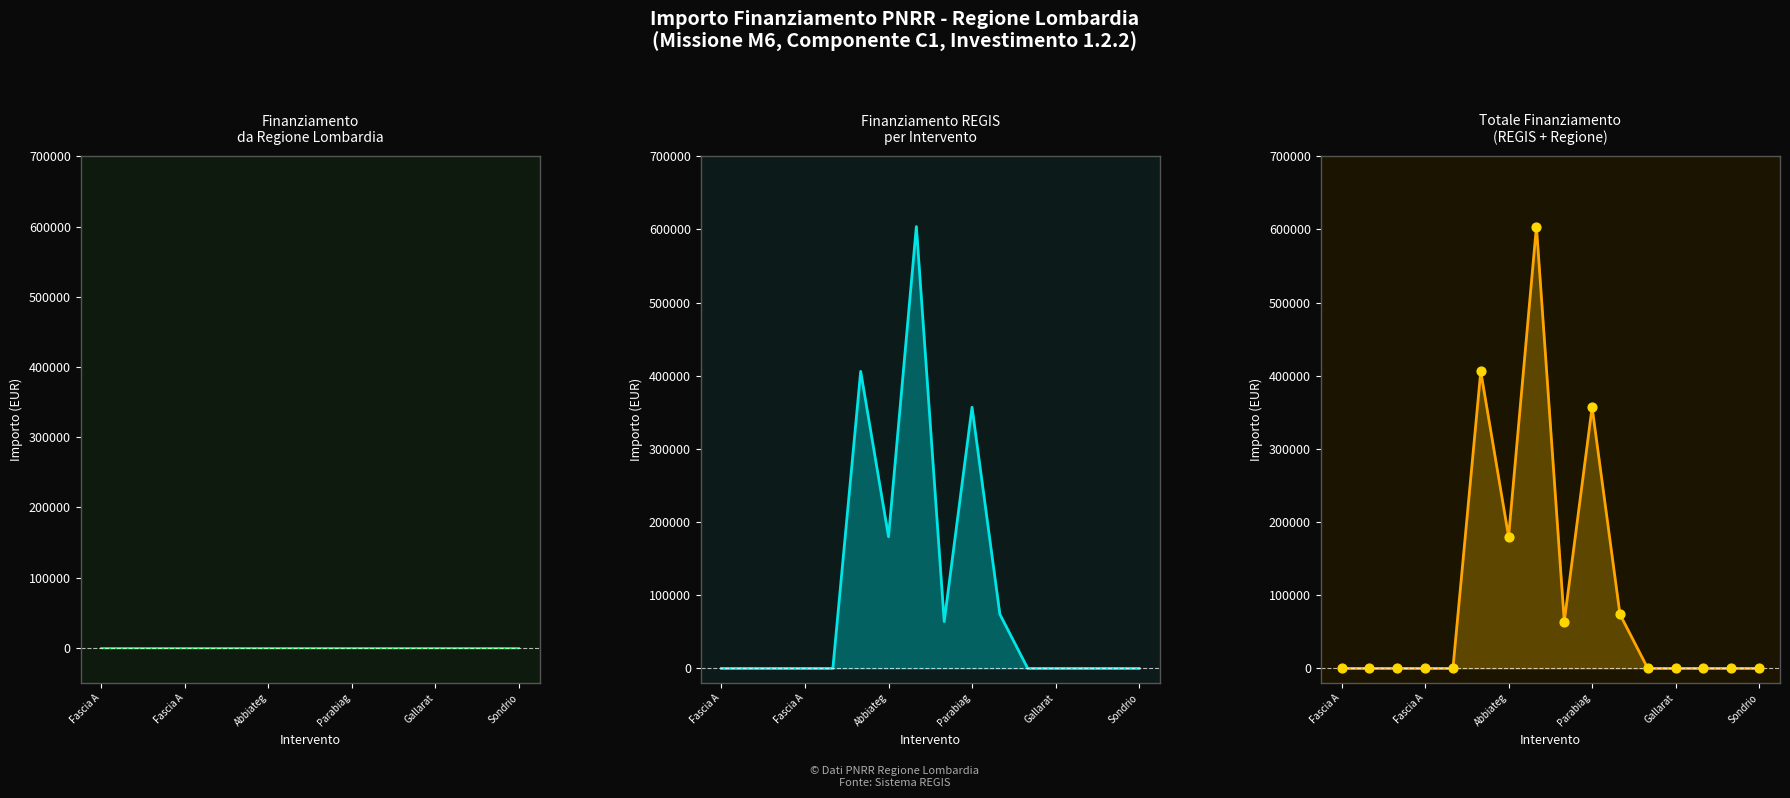

At which category is the sum across all series the highest?

7